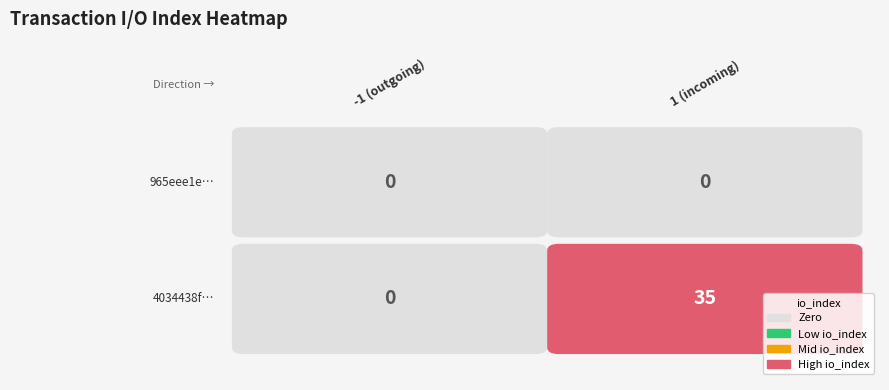

Reading left to right, list all the values displayed in this chart.

965eee1e…: direction_-1=0	direction_1=0
4034438f…: direction_-1=0	direction_1=35